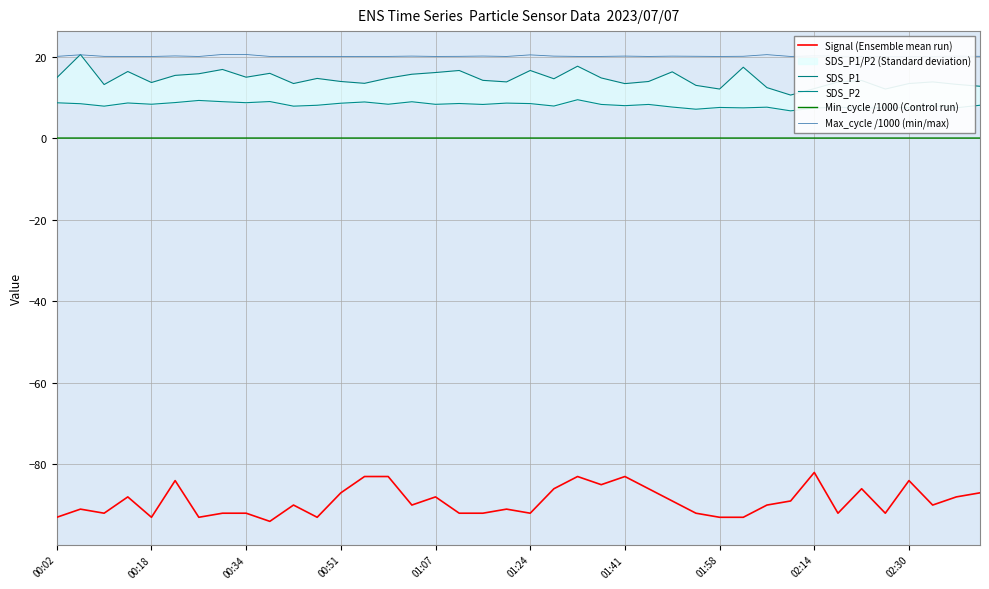

True or false: Min_cycle /1000 (Control run) and SDS_P1 cross at least once.

False